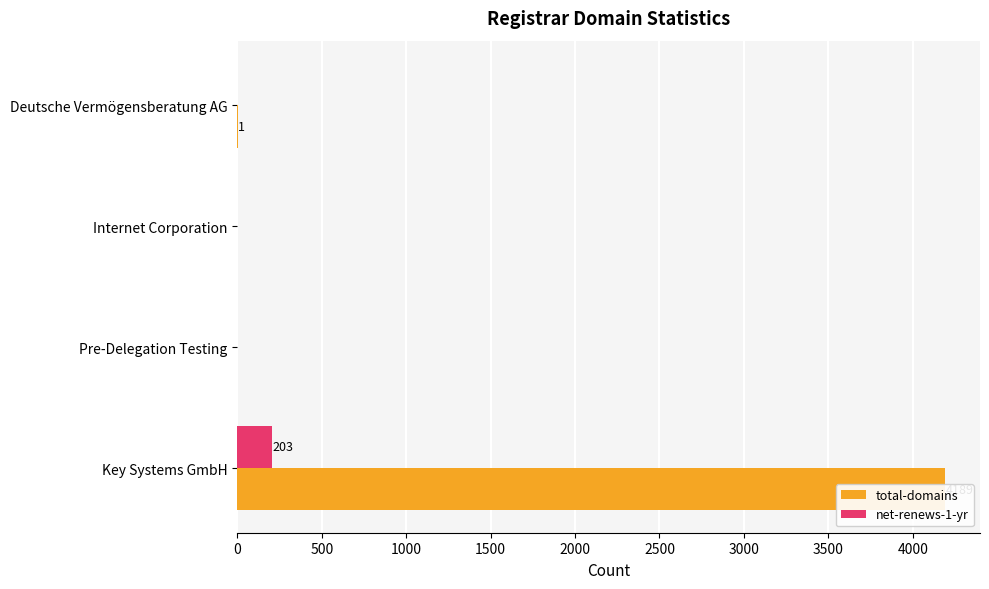

Reading left to right, list all the values displayed in this chart.

total-domains: 4189	0	0	1
net-renews-1-yr: 203	0	0	0